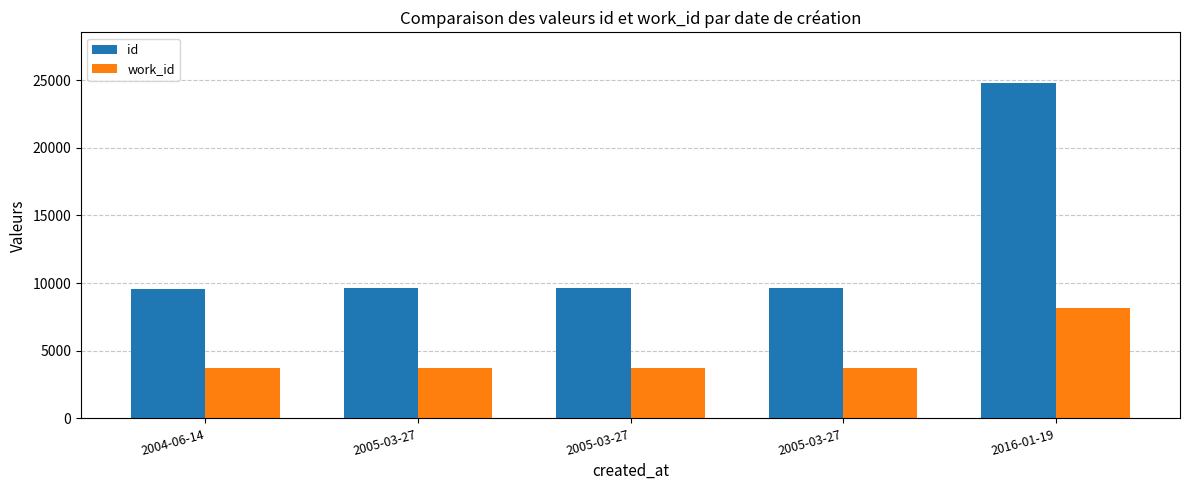

Does the chart contain stacked bars?

No